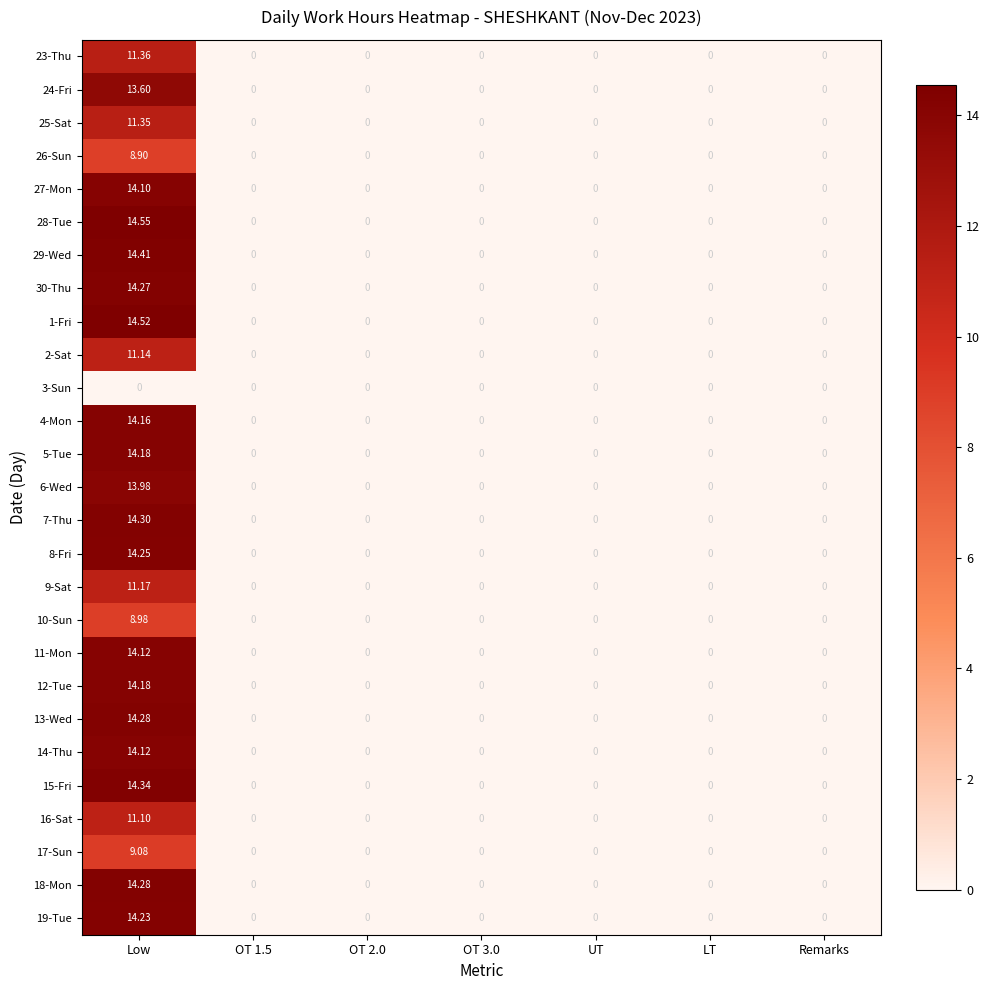

Is the value of 4-Mon at Low greater than the value of 27-Mon at LT?

Yes